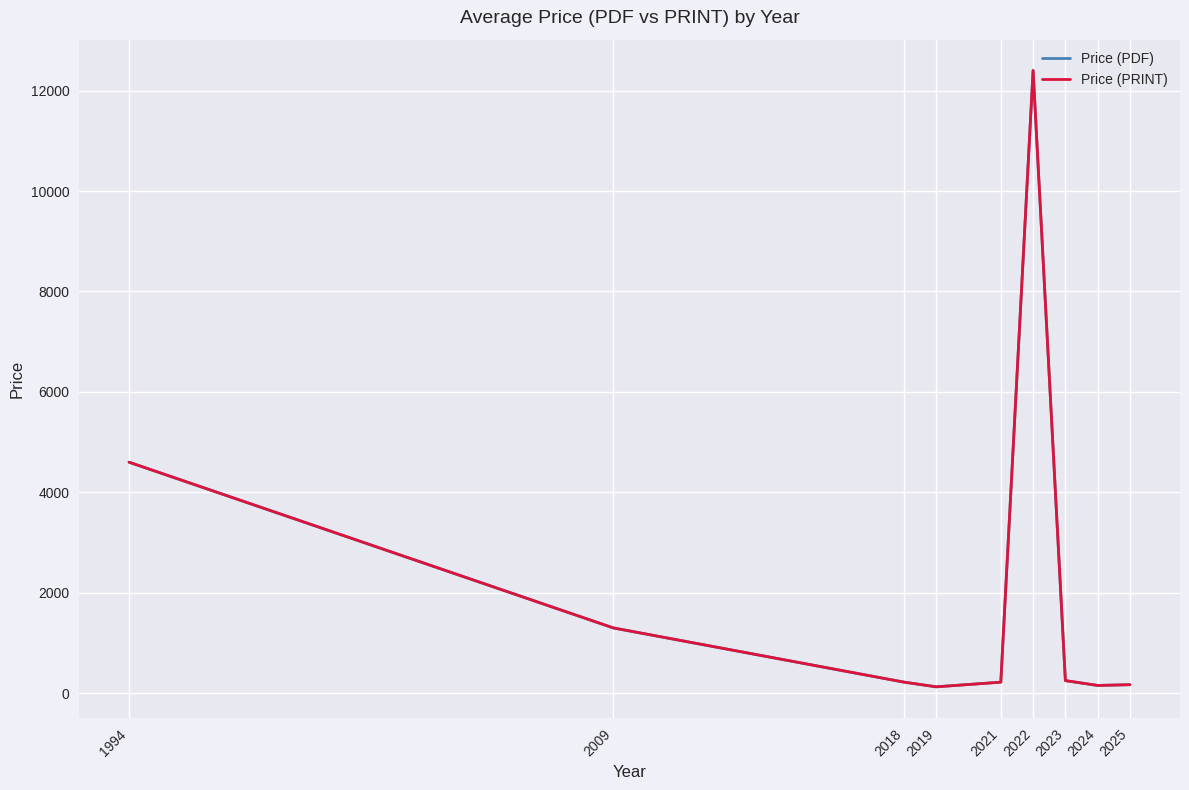

At 2024, list the series in order from largest to smallest.

Price (PDF), Price (PRINT)